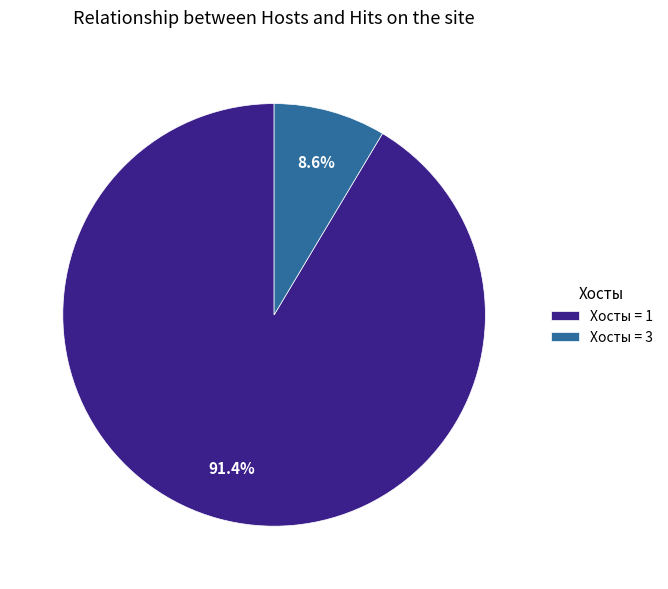

What portion of the pie excludes Хосты = 1?

8.6%